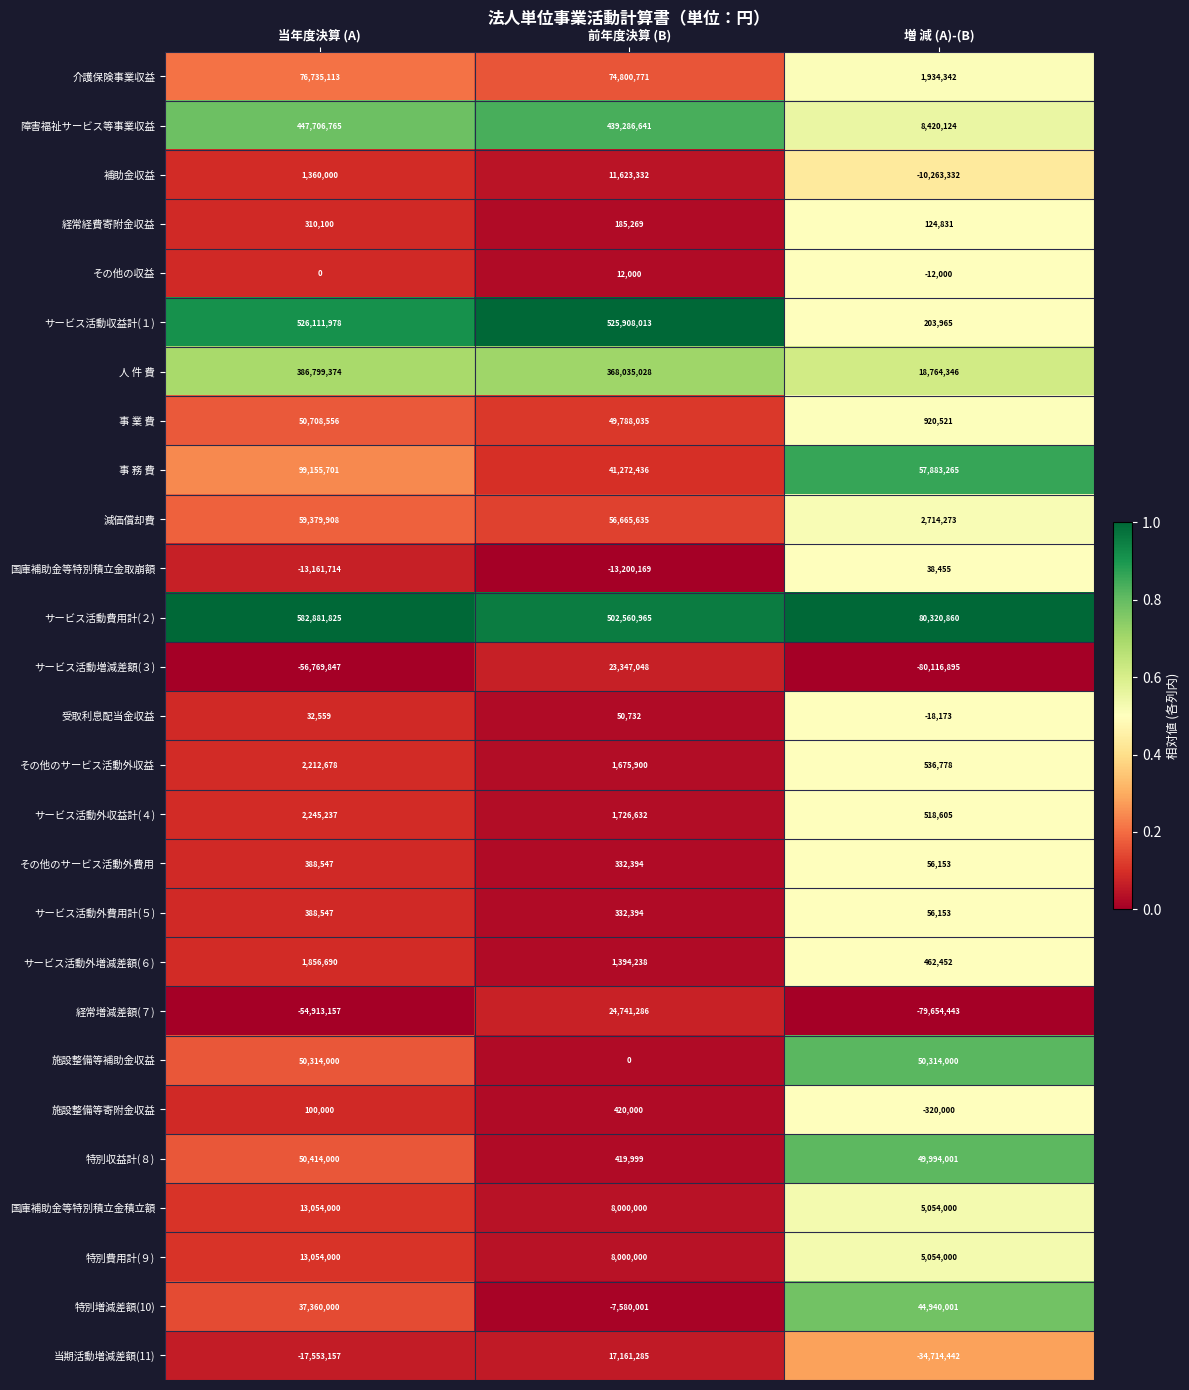

Which category has the highest value in the 受取利息配当金収益 series?

前年度決算 (B)